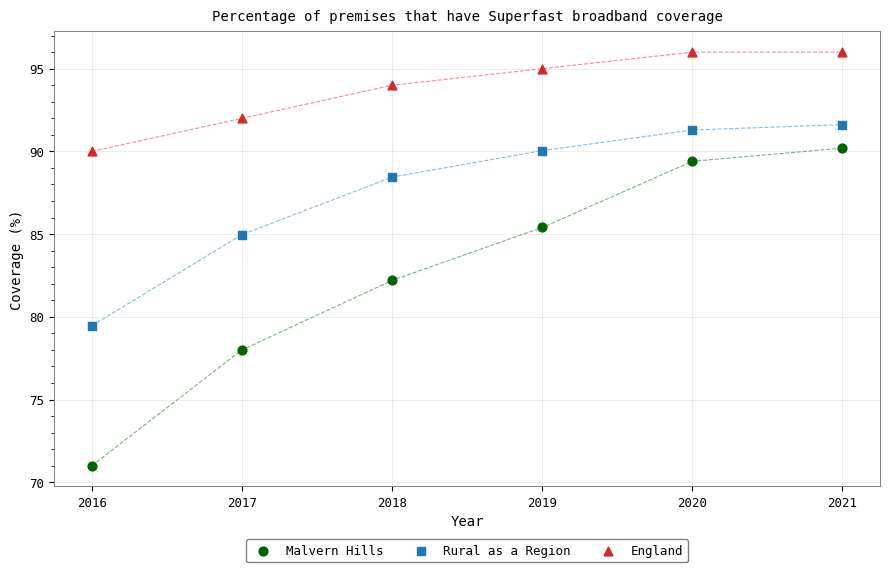

Across all series, what Y value is closest to 83?

82.2